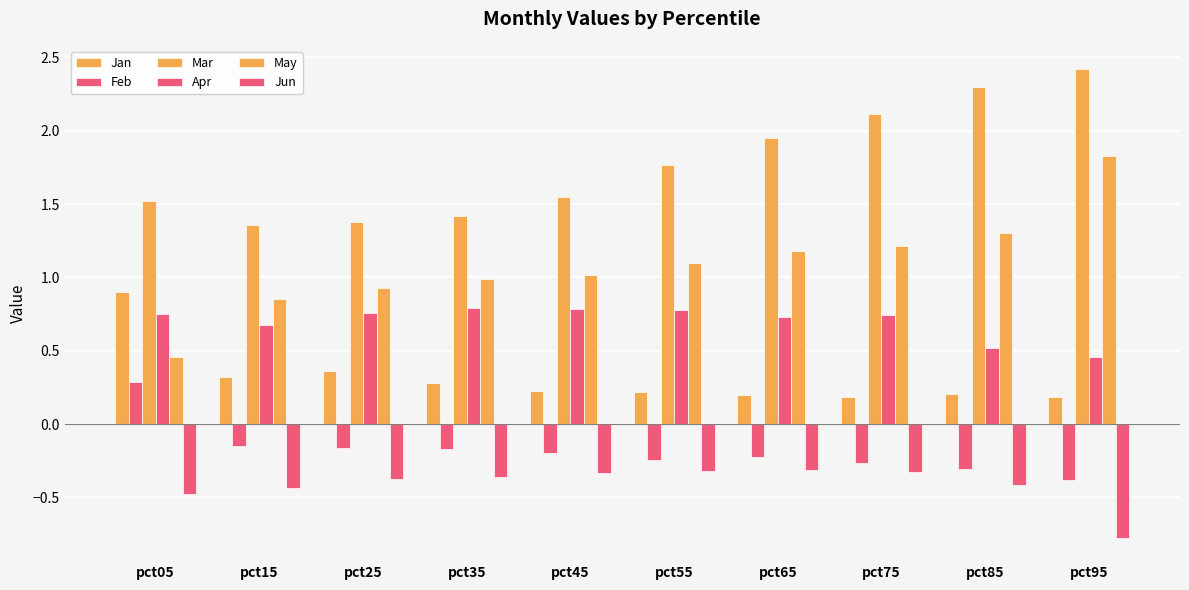

How many bars are there in total?

60